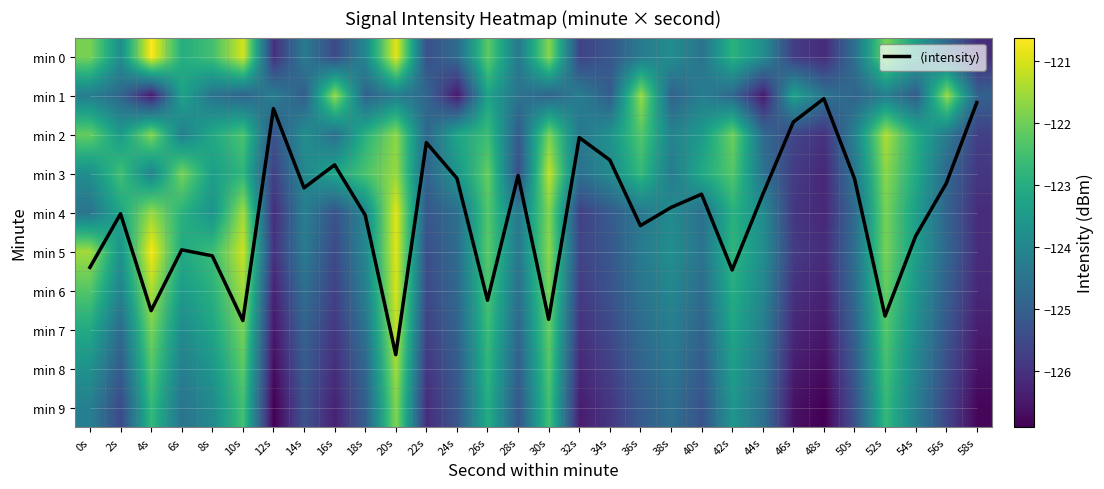

At which category is the sum across all series the highest?

20s